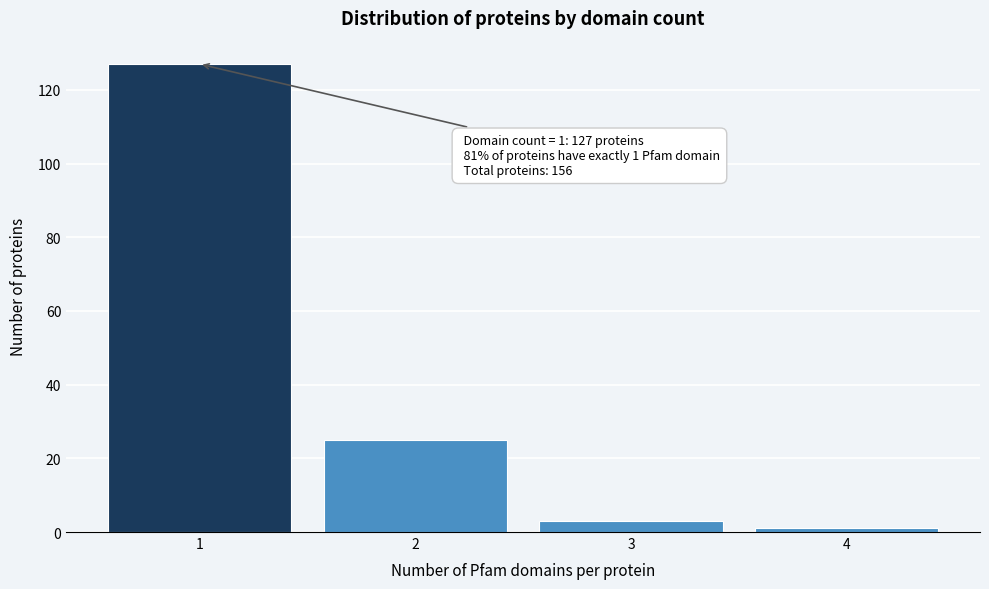

Reading left to right, what are all the values shown in this chart?

127	25	3	1